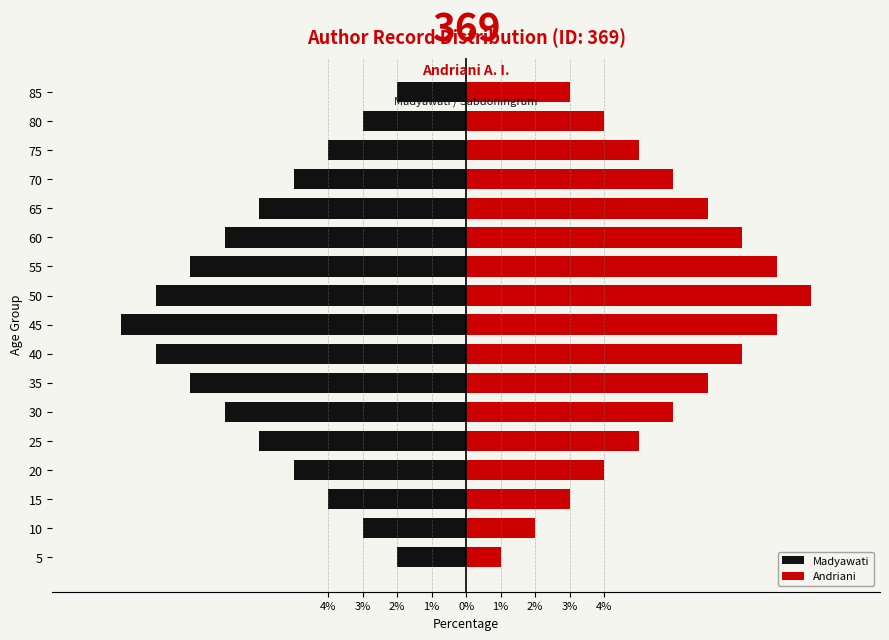

Between 35 and 55, which series saw the biggest shift?

Andriani